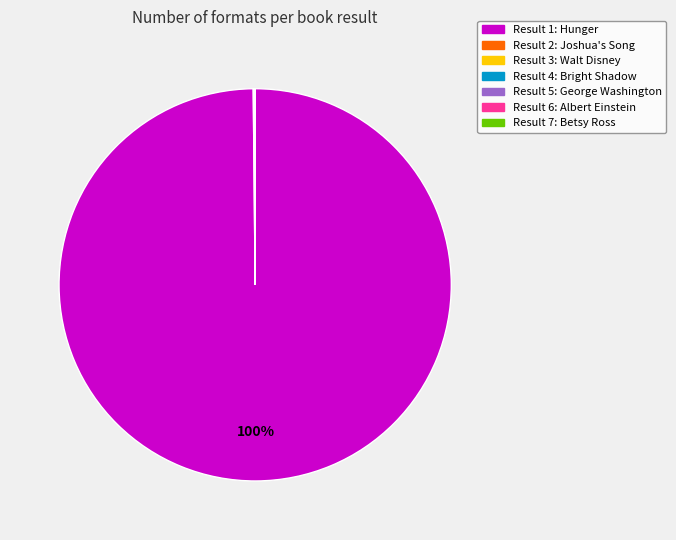

To the nearest percent, what is the difference between the largest and smallest slice percentages?

100%